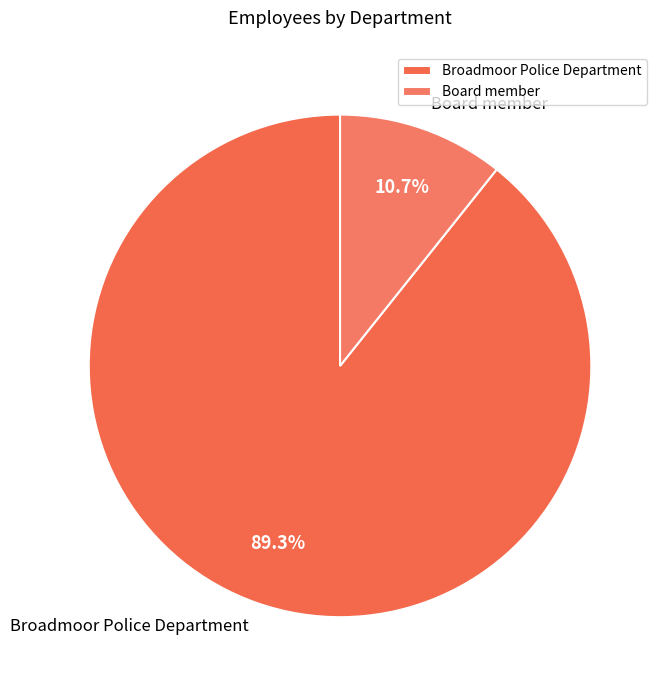

To the nearest percent, what is the average slice percentage?

50%